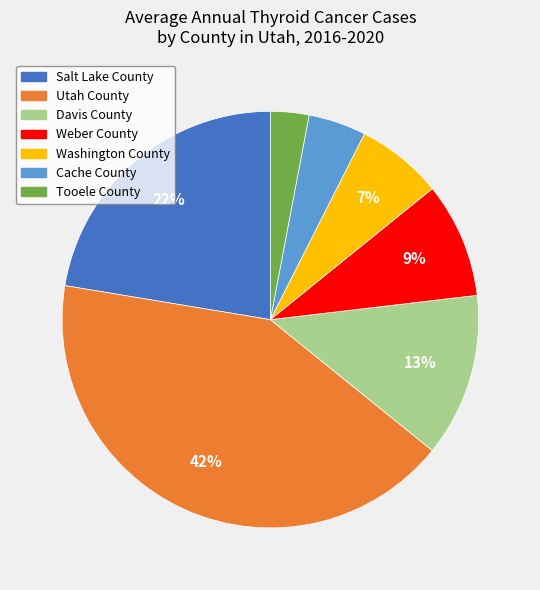

Count the number of slices in the pie.

7